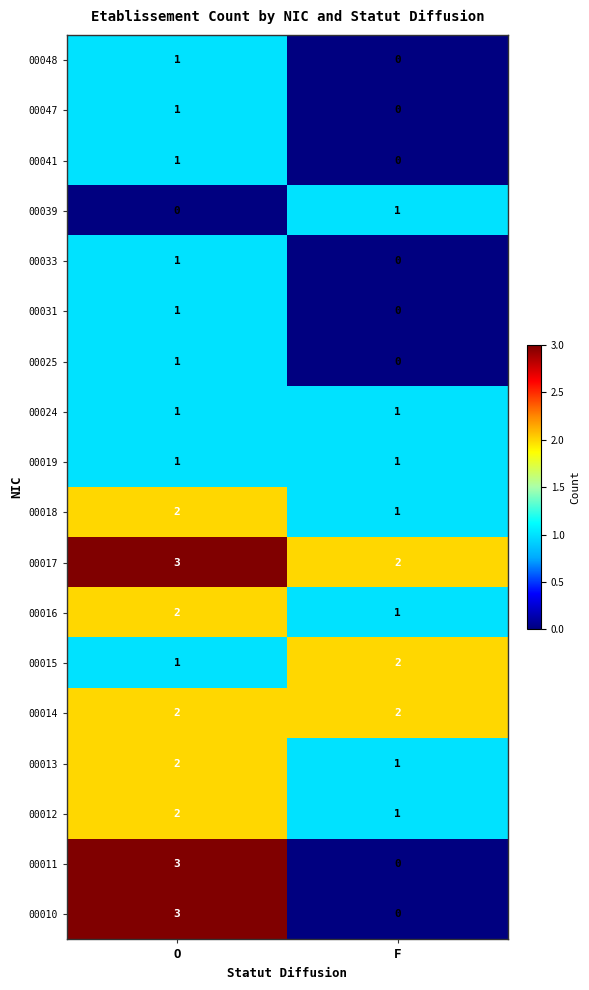

What is the sum of all 00014 values?

4